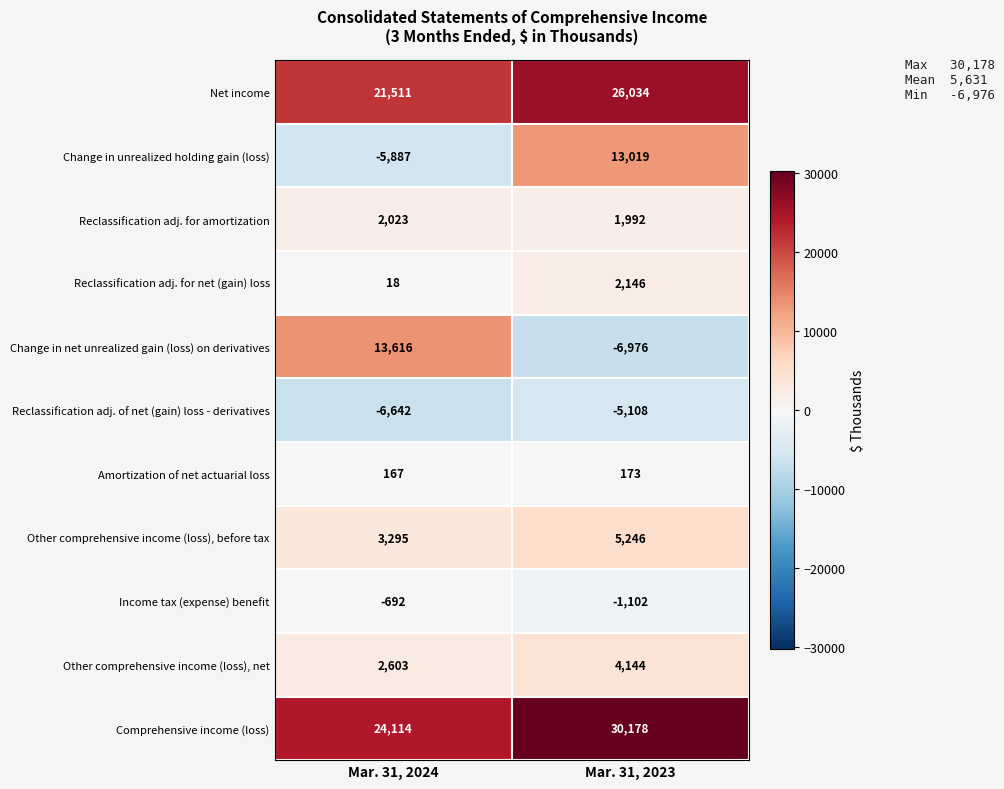

At Mar. 31, 2024, list the series in order from smallest to largest.

Reclassification adj. of net (gain) loss - derivatives, Change in unrealized holding gain (loss), Income tax (expense) benefit, Reclassification adj. for net (gain) loss, Amortization of net actuarial loss, Reclassification adj. for amortization, Other comprehensive income (loss), net, Other comprehensive income (loss), before tax, Change in net unrealized gain (loss) on derivatives, Net income, Comprehensive income (loss)